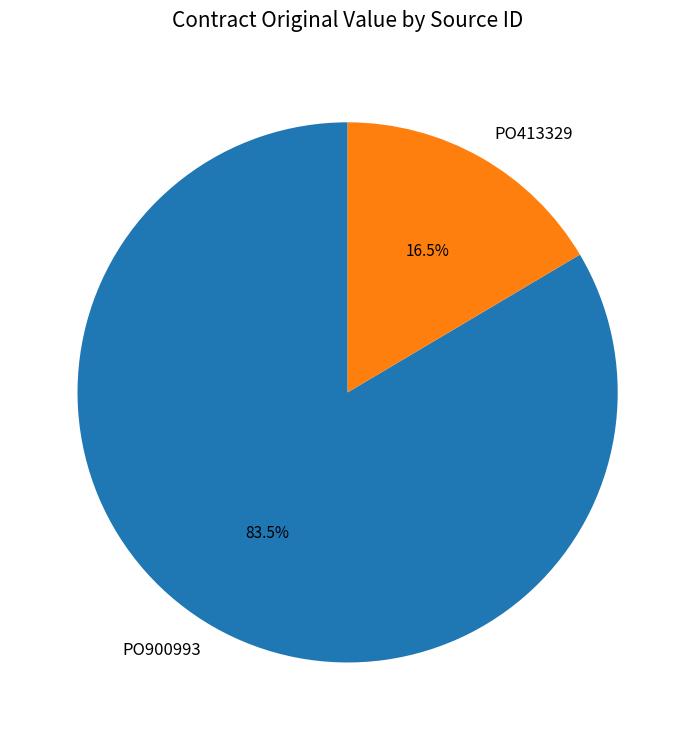

The PO900993 slice represents 70% of the pie. True or false?

False